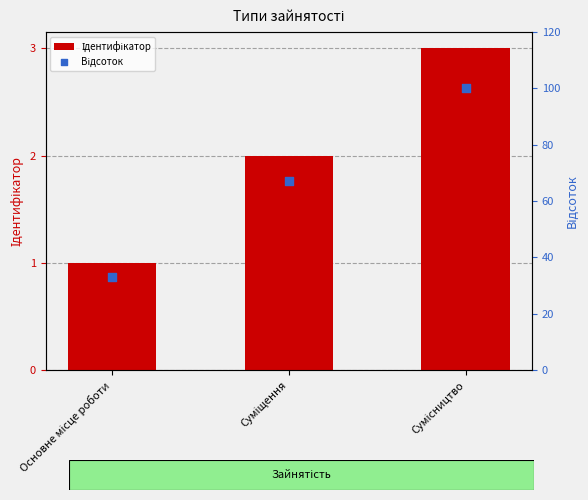

Which series has the largest Y range (max minus min)?

Відсоток